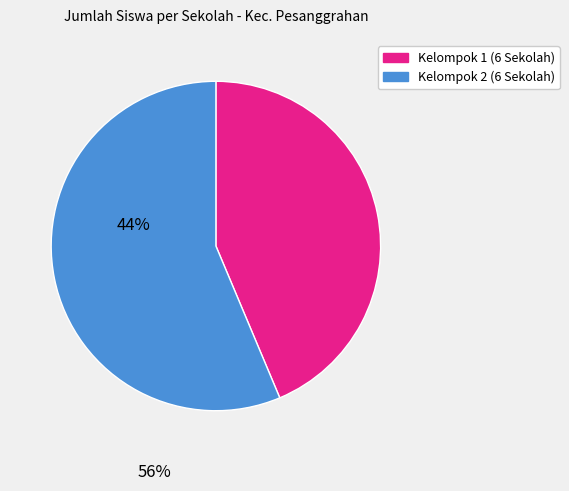

Is there a majority slice in this chart?

Yes